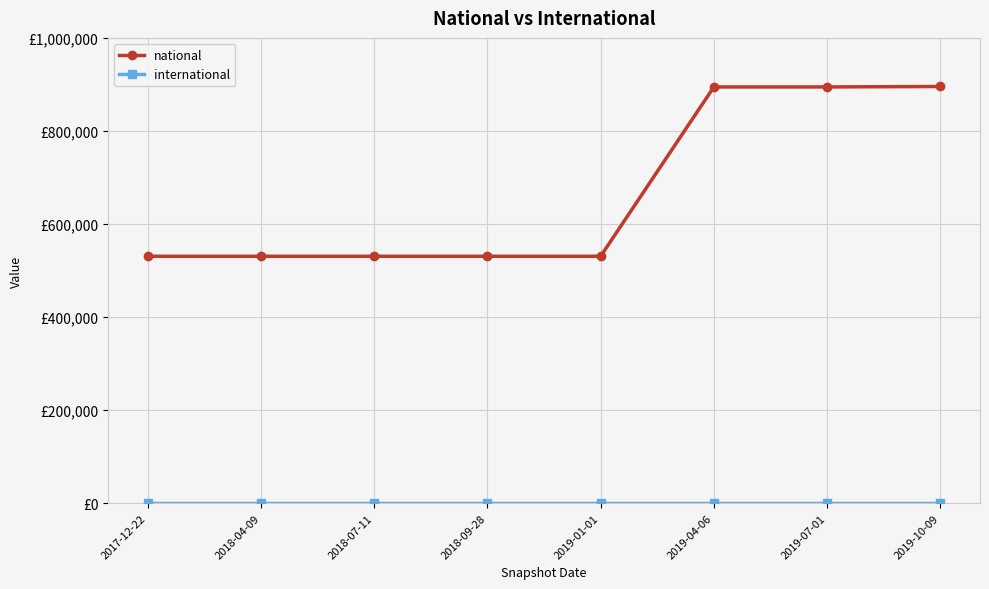

Is this an area chart (filled region under the line)?

No